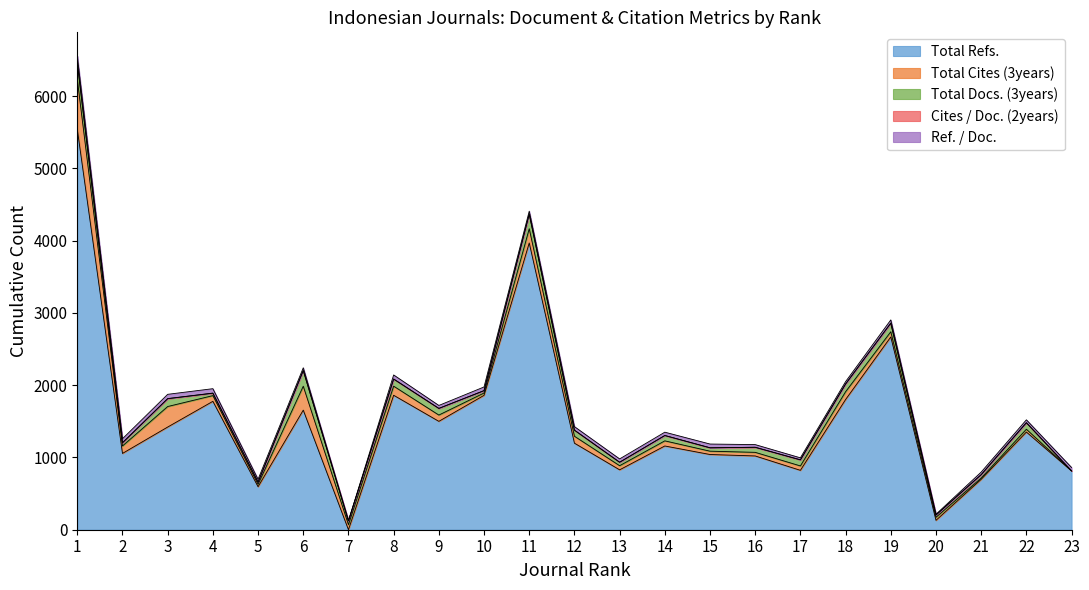

What is the difference between the Ref. / Doc. values at 13 and 16?

9